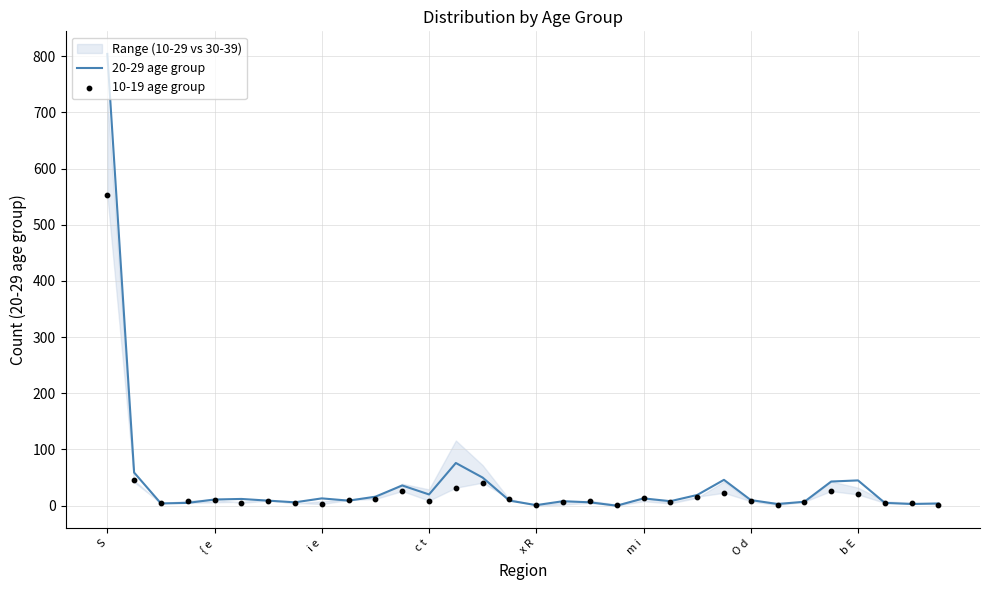

What is the total value across all series at 11?

62